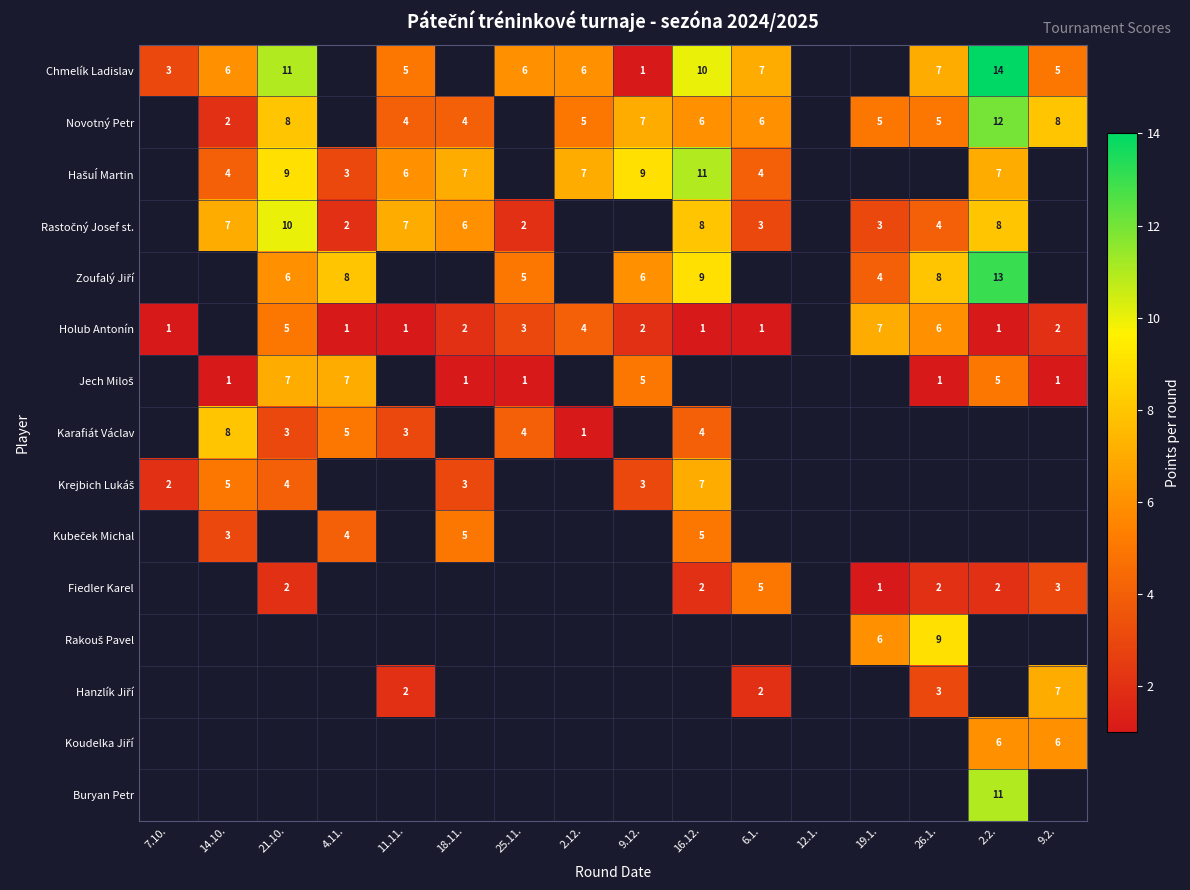

Count the number of data series in this chart.

15